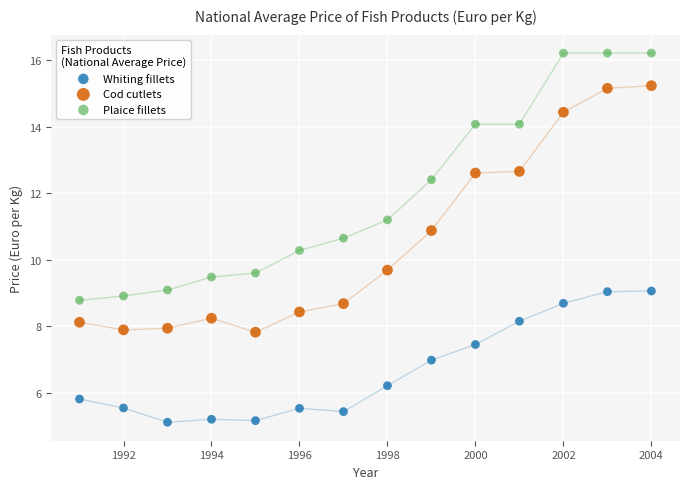

Across all data points, what is the range of X values (max minus min)?

13.0